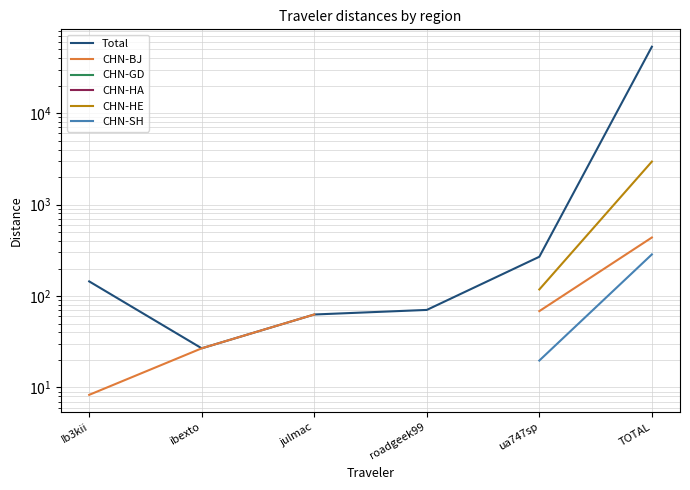

Does the chart display data point markers on the line(s)?

No